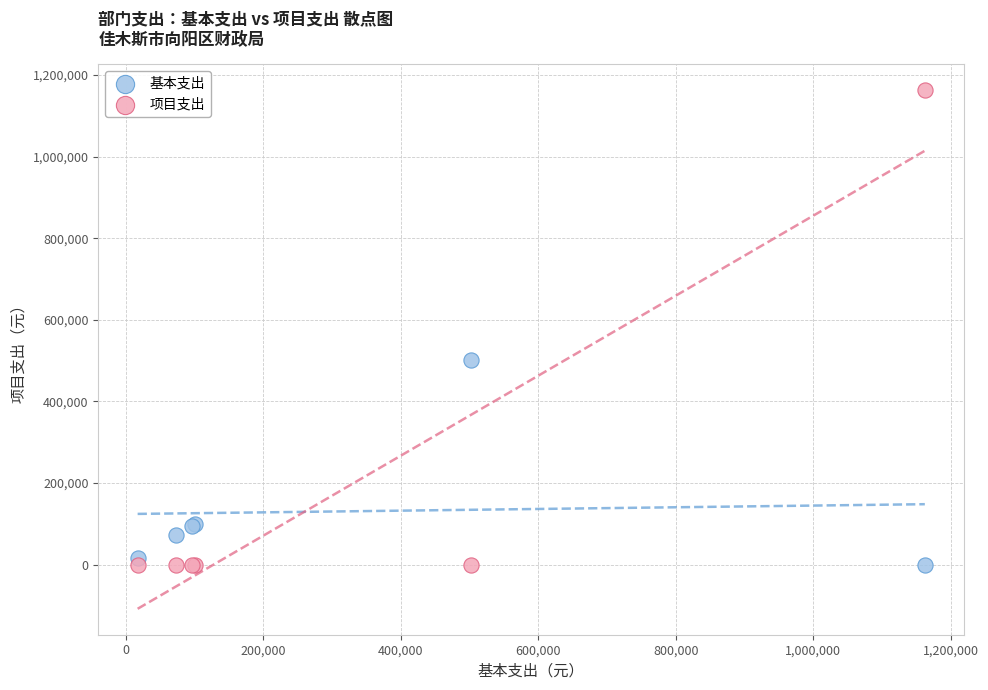

What is the X range (max minus min) for the scatter plot?

1145656.1